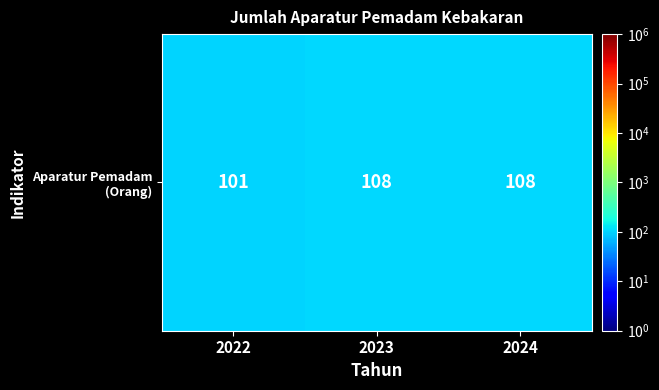

What is the smallest value displayed?

101